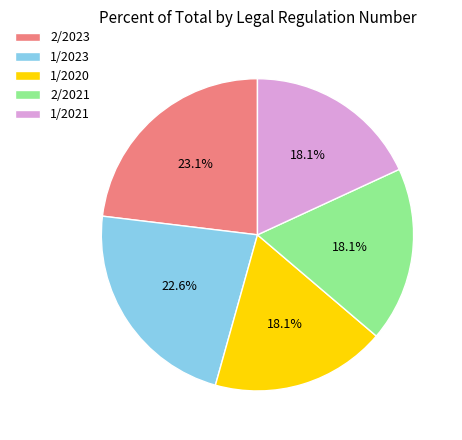

To the nearest percent, what is the combined percentage of 2/2023 and 1/2023?

46%